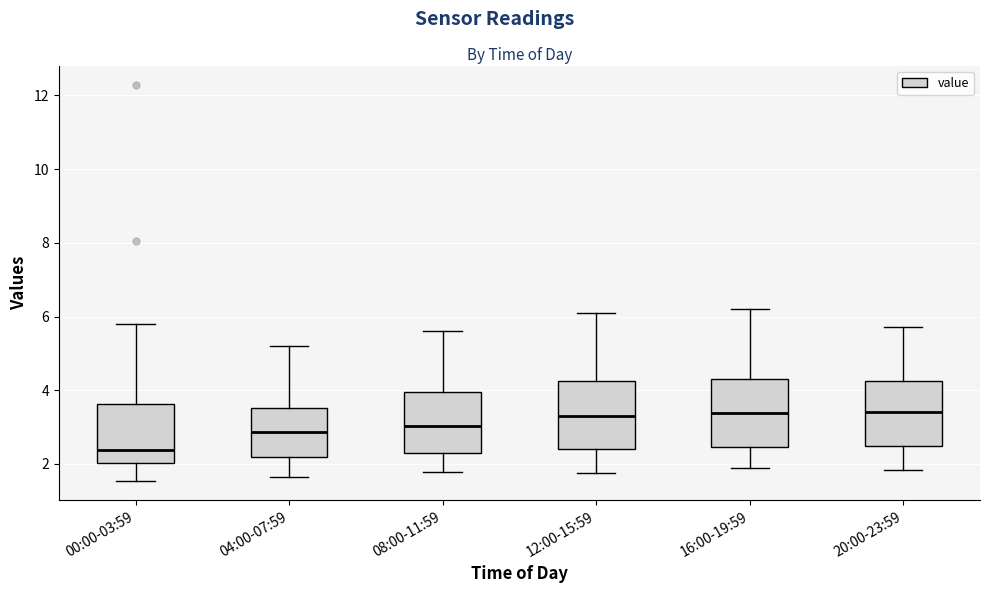

Which box's median line is the lowest?

00:00-03:59